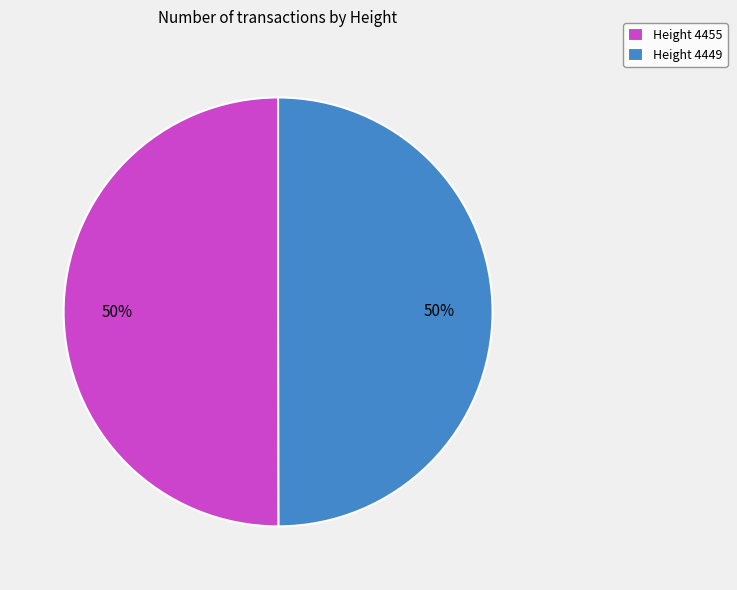

Do Height 4449 and Height 4455 together represent more than half of the pie?

Yes